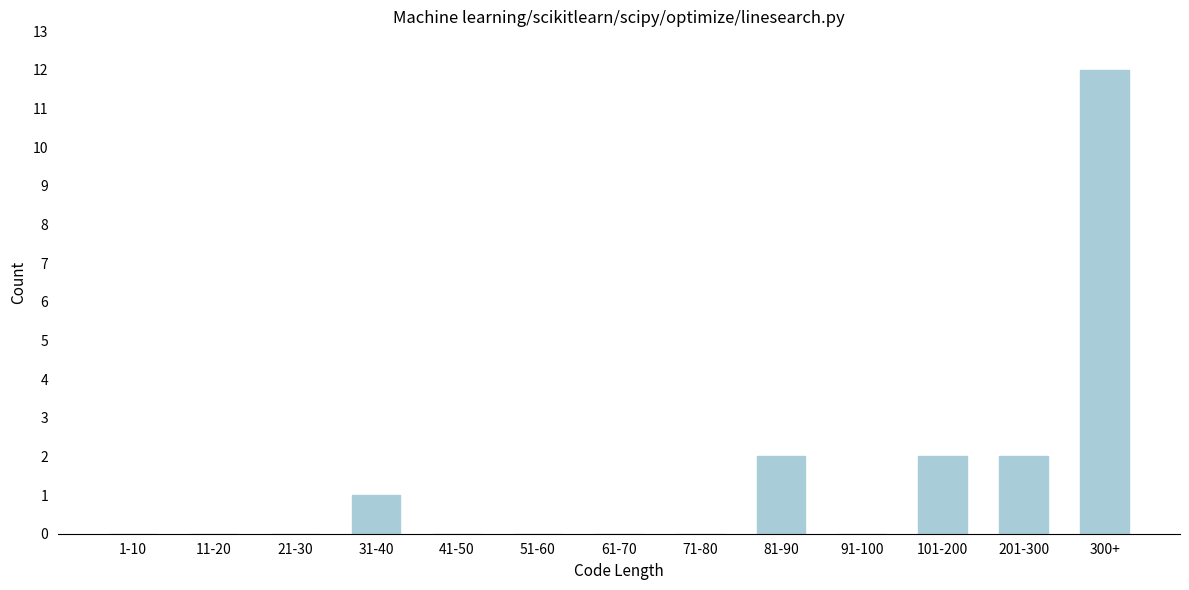

Reading right to left, what are all the values shown in this chart?

300+=12	201-300=2	101-200=2	91-100=0	81-90=2	71-80=0	61-70=0	51-60=0	41-50=0	31-40=1	21-30=0	11-20=0	1-10=0